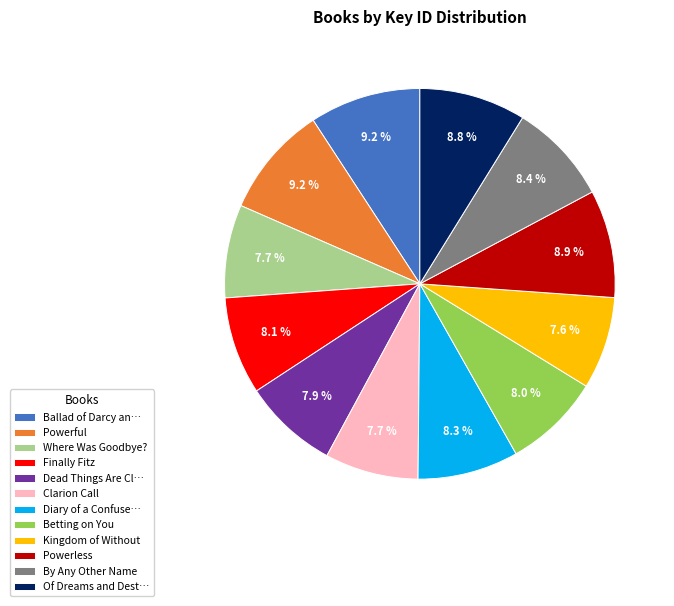

To the nearest percent, what is the average slice percentage?

8%